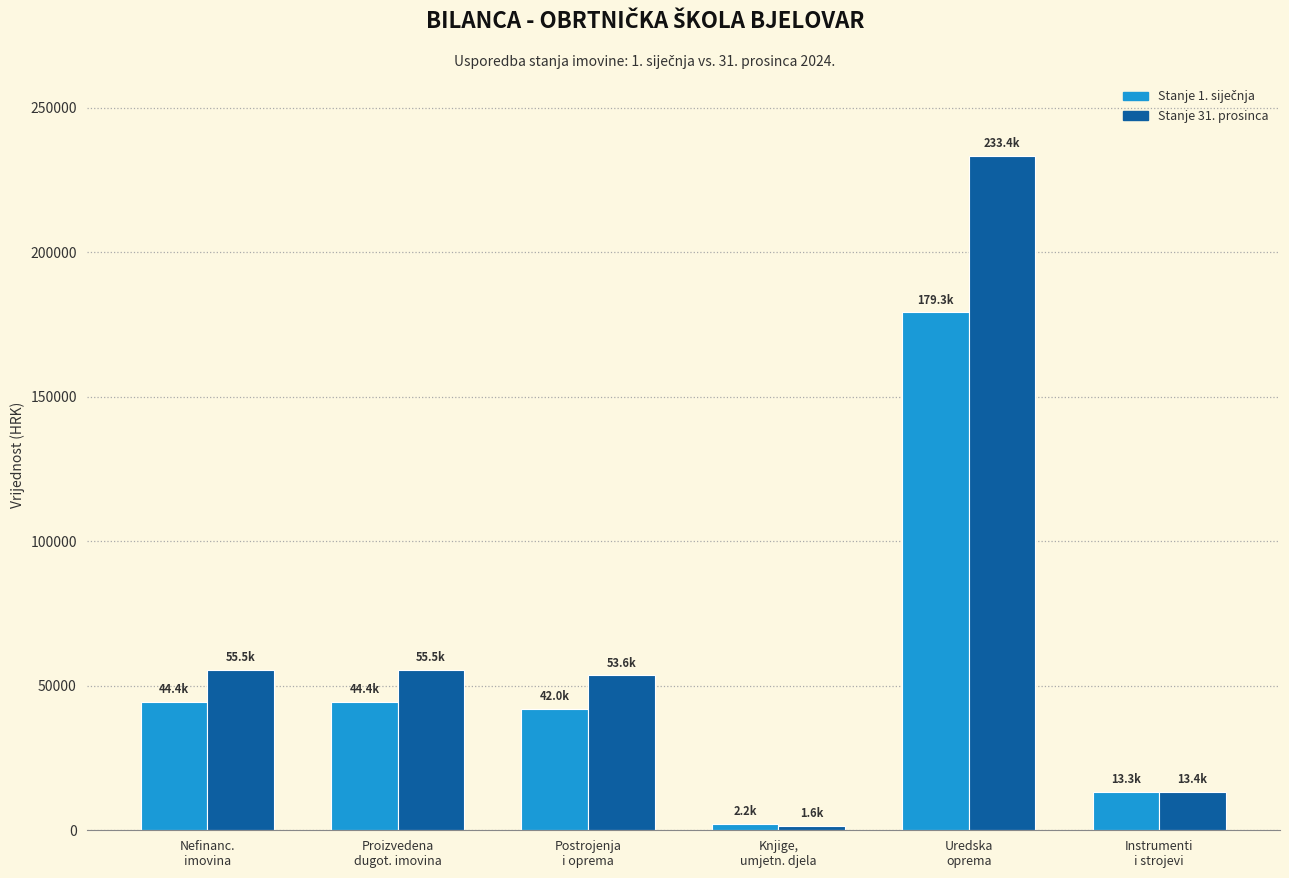

Which series has the largest range (max minus min)?

Stanje 31. prosinca